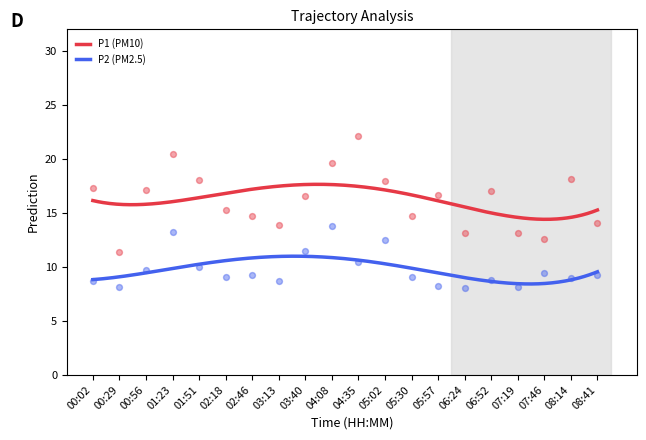

Which series has the largest total across all categories?

P1